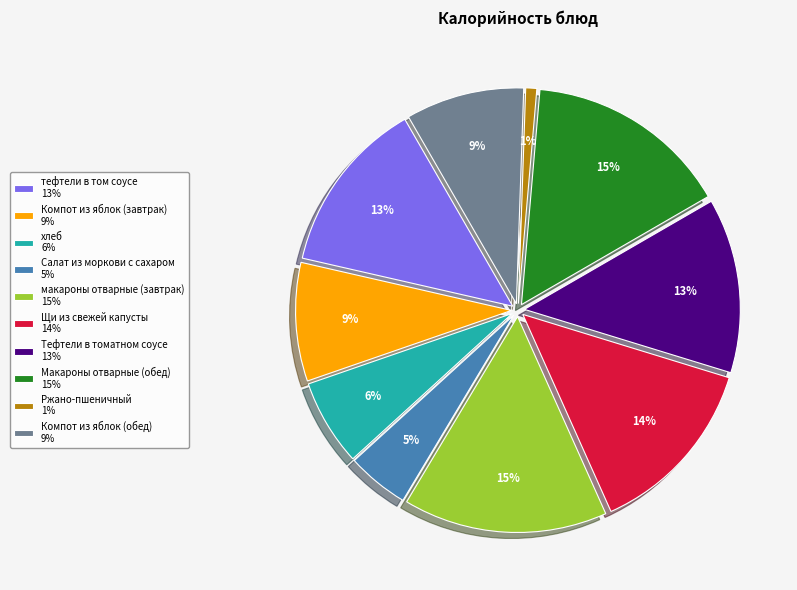

True or false: Салат из моркови с сахаром accounts for 19% of the total.

False